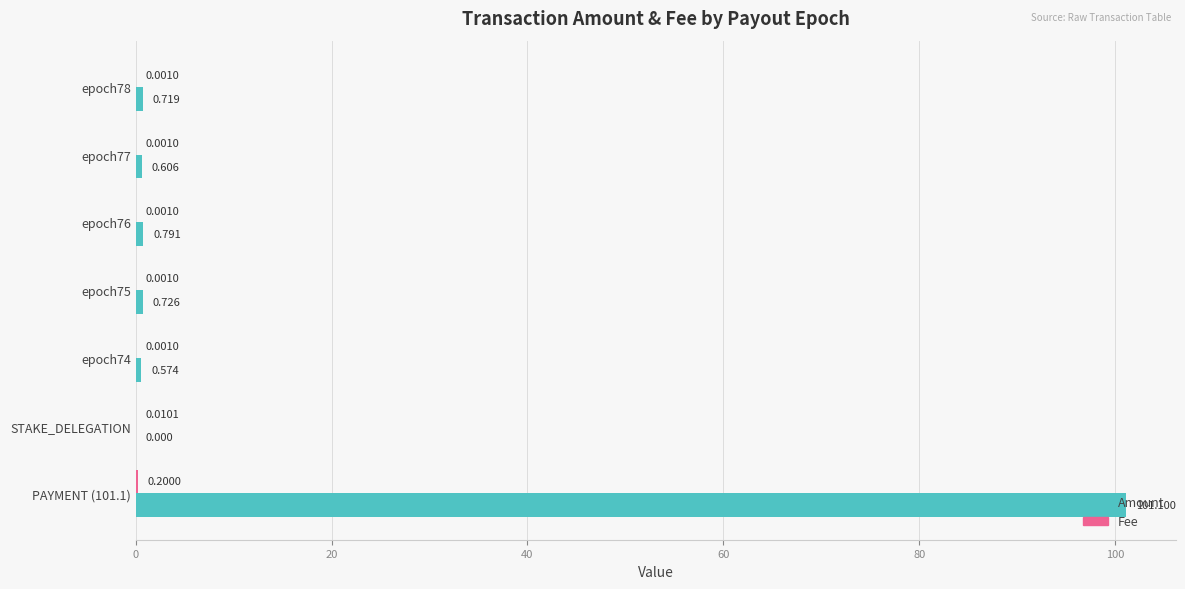

Which series has the largest total across all categories?

Amount